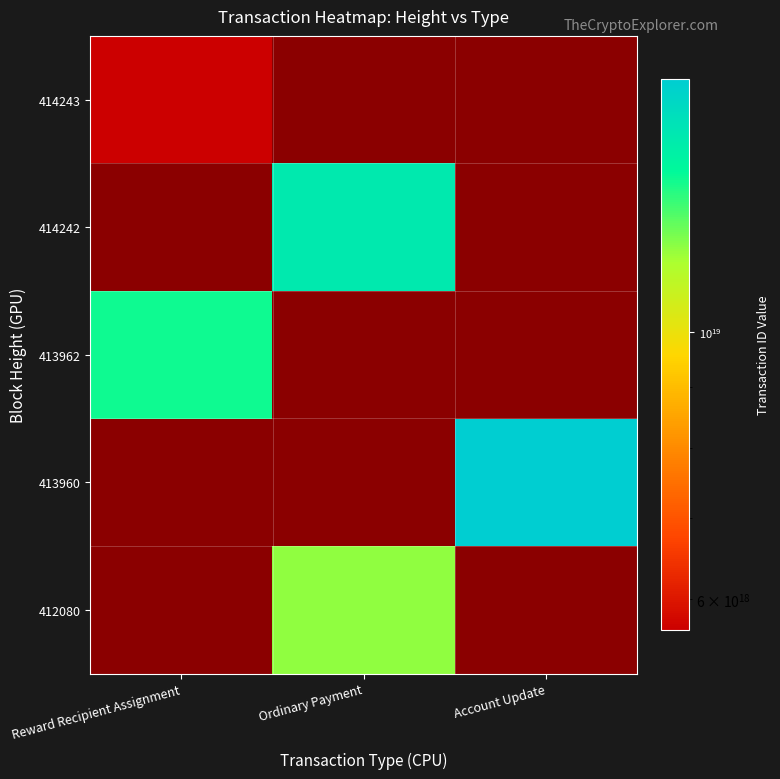

What is the minimum value shown in the chart?

5653669771185083392.0